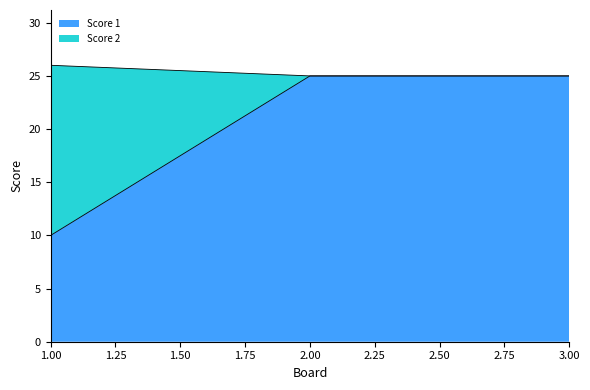

Which category has the highest value across all series?

1